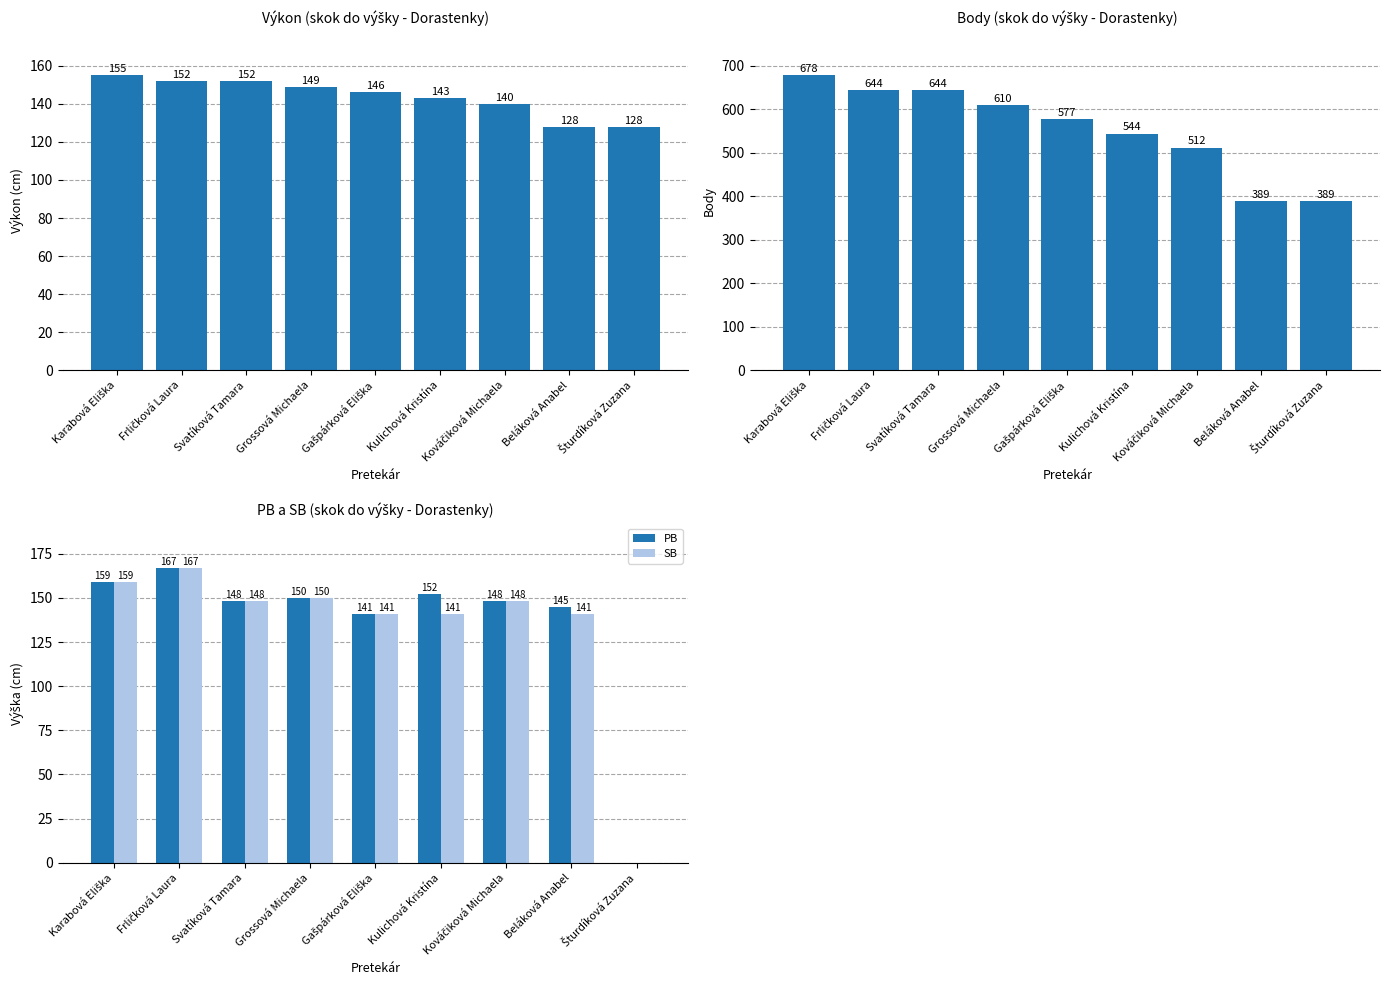

Which series has the largest range (max minus min)?

Body